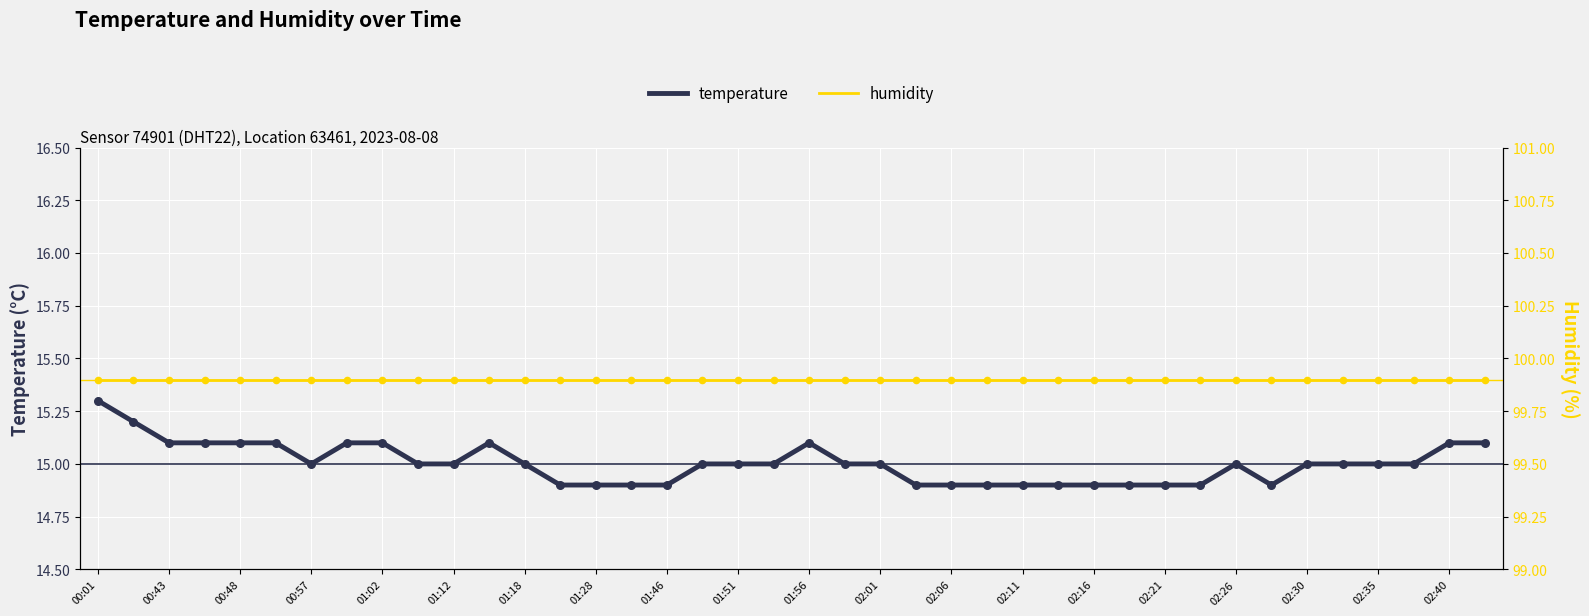

Which series has the widest spread of Y values?

temperature